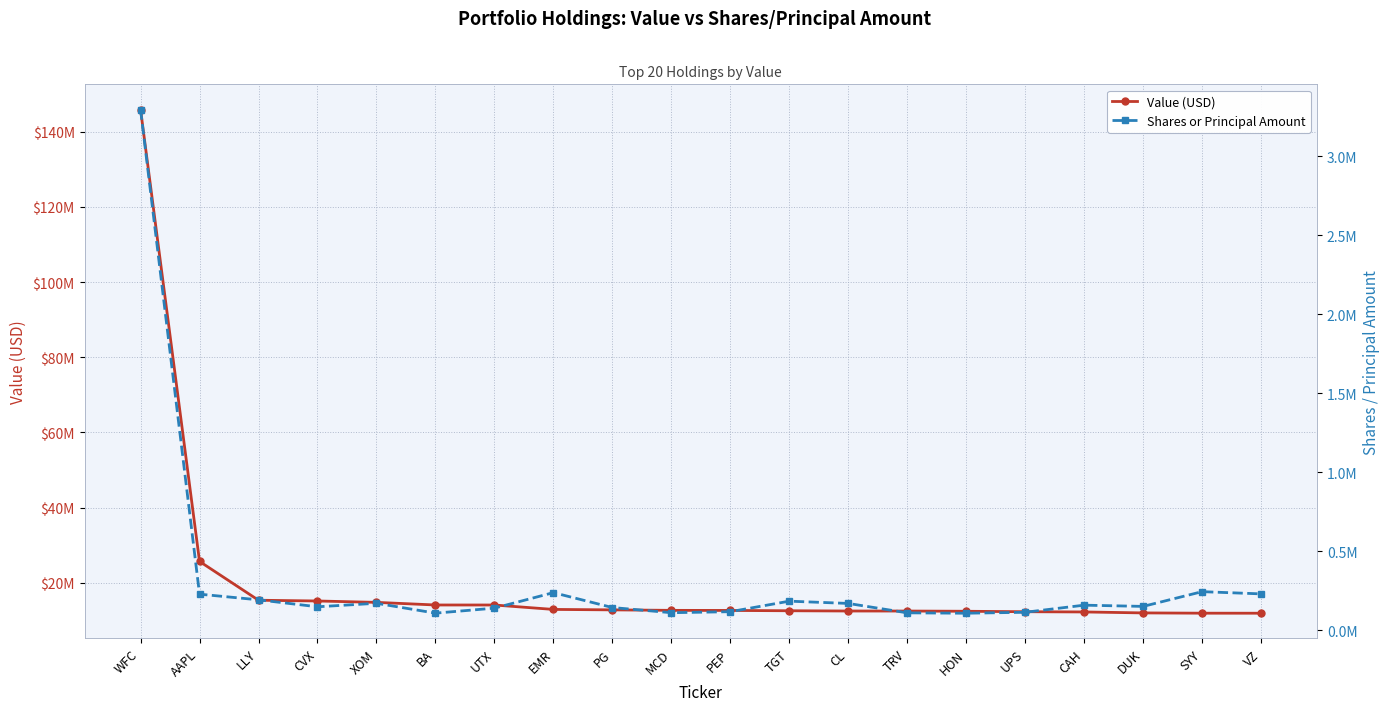

How many values in the Shares or Principal Amount series exceed 157520?

9